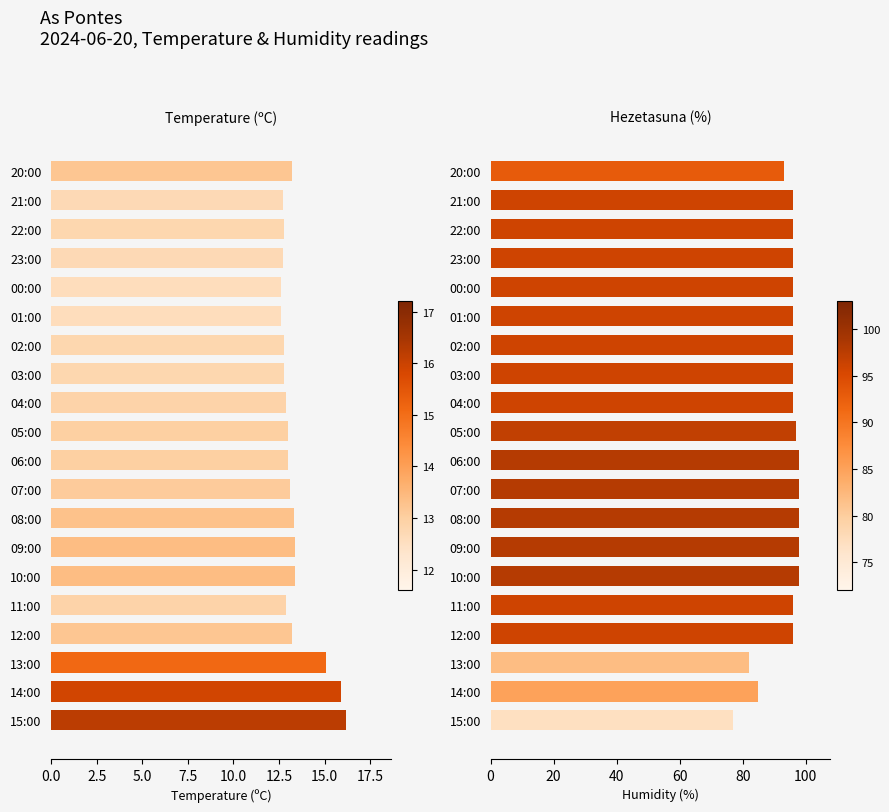

List the series in order of their overall mean, lowest first.

Tenperartura (ºC), Hezetasuna (%)